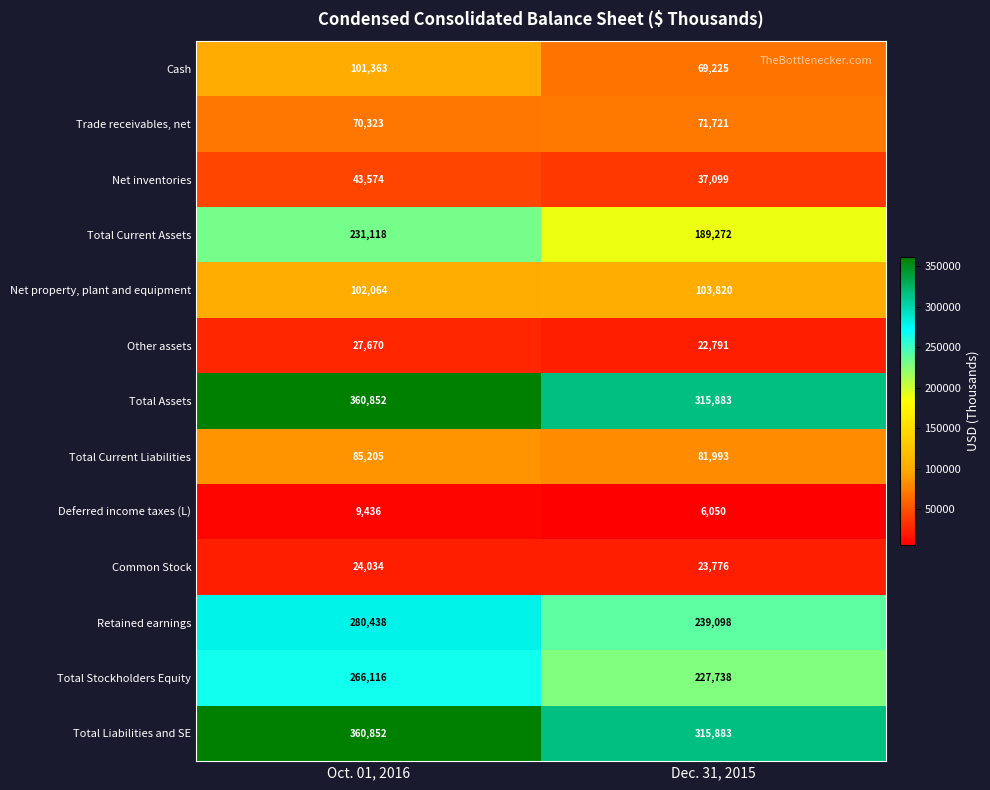

Read the Total Assets value at Dec. 31, 2015.

315883